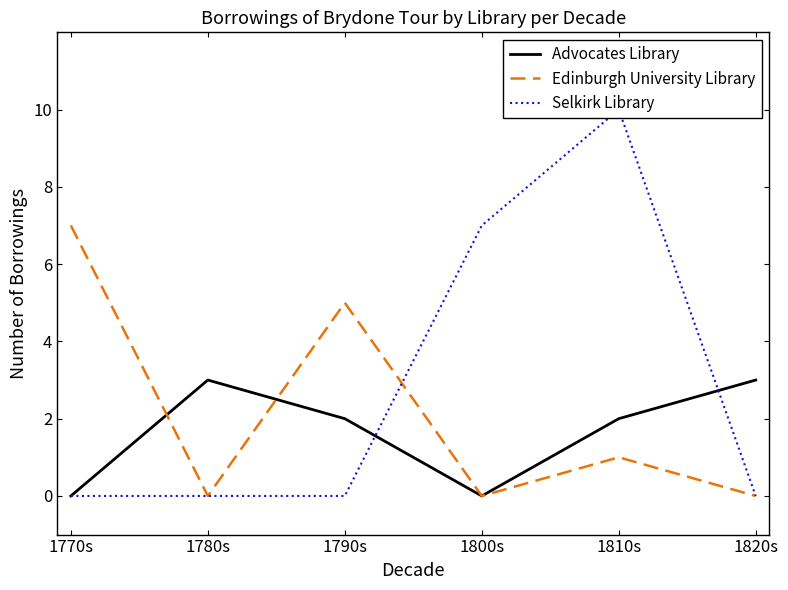

Count the Selkirk Library values in the range 0 to 7.

5